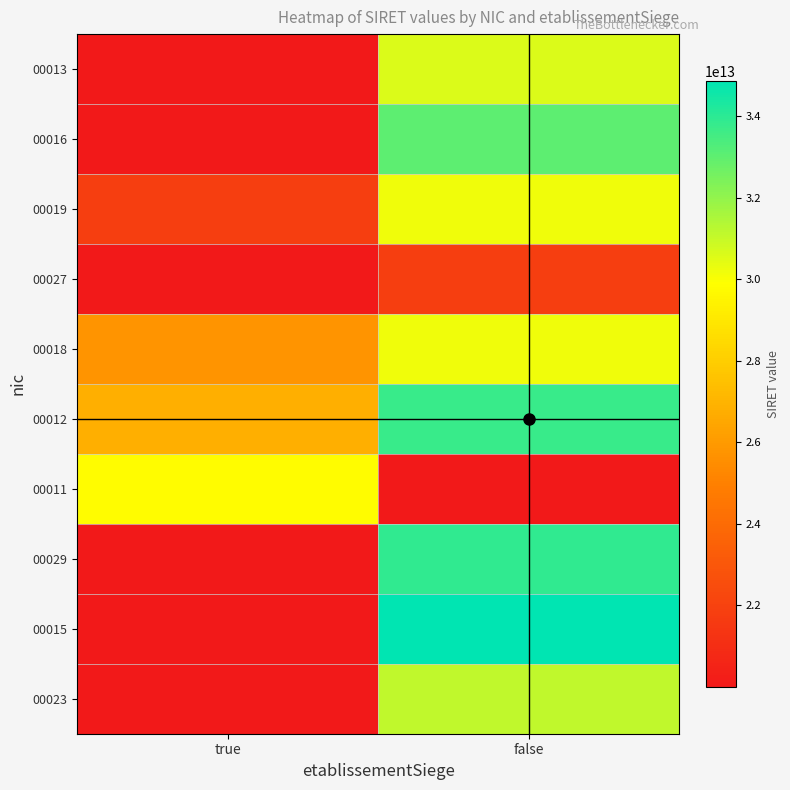

Count the number of categories in the chart.

2